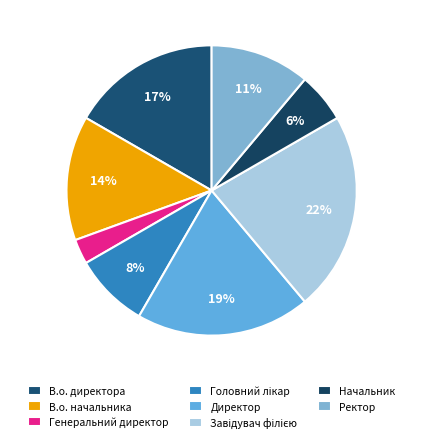

What percentage is the Ректор slice, to the nearest percent?

11%